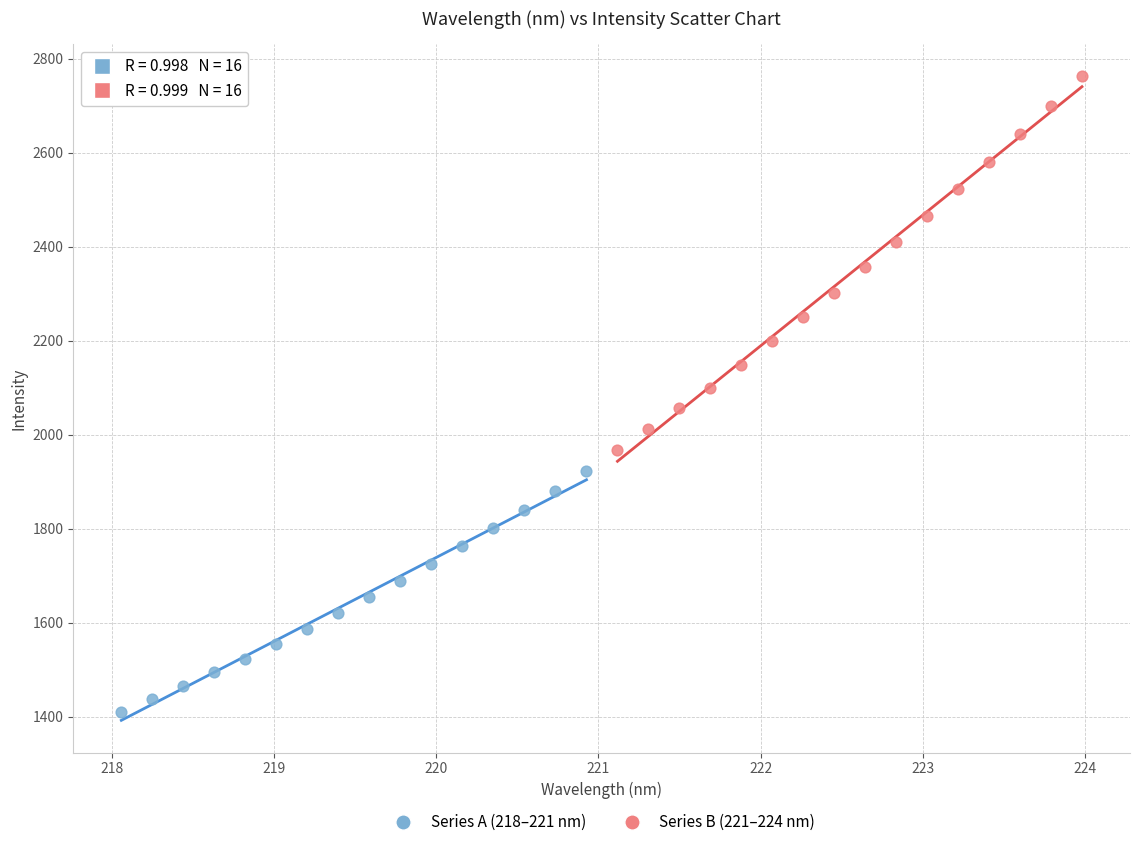

Which series contains the highest Y value?

Series B (221–224 nm)